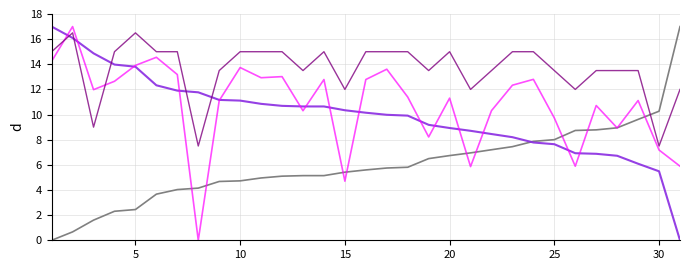

What is the greatest value displayed?

17.0